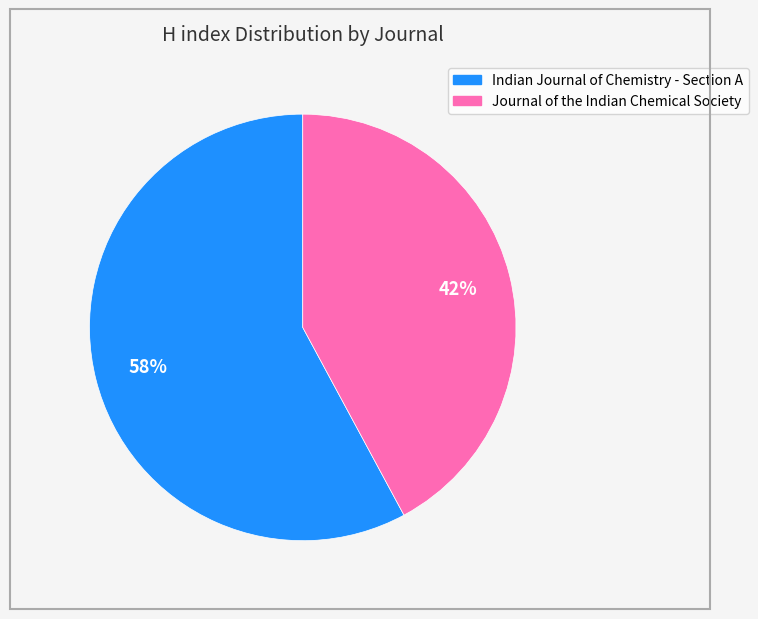

To the nearest percent, what percentage of the pie is Indian Journal of Chemistry - Section A?

58%